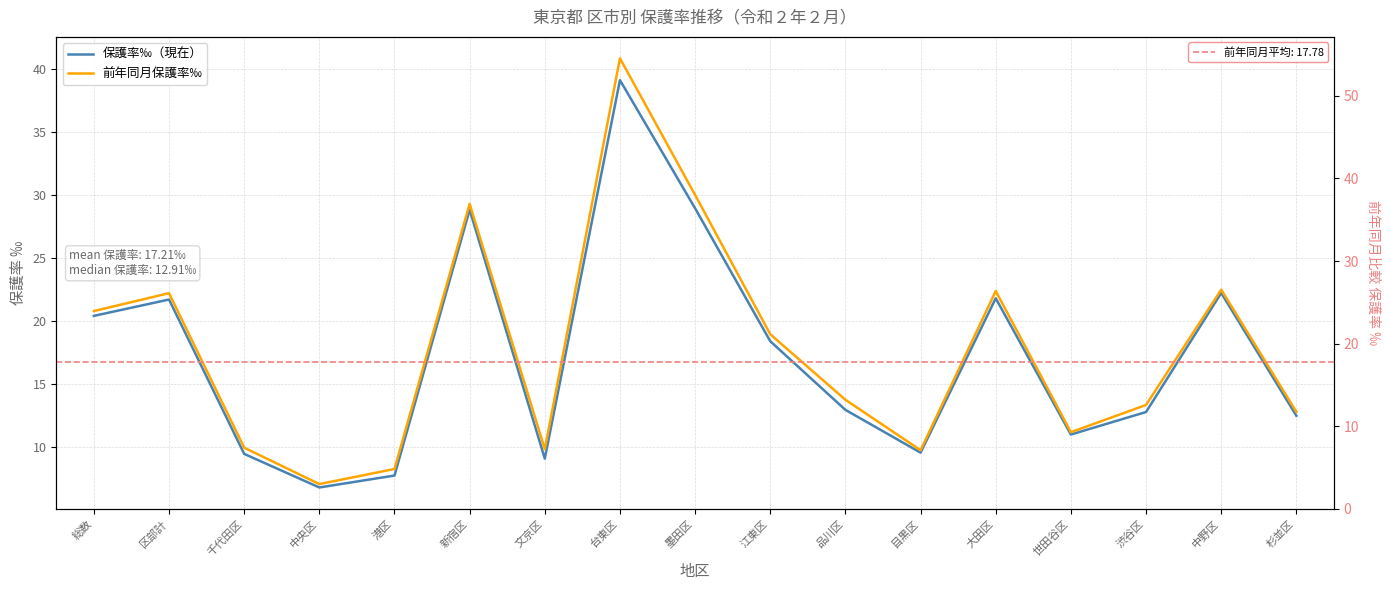

Rank the series at 台東区 from highest to lowest value.

前年同月保護率‰, 保護率‰（現在）